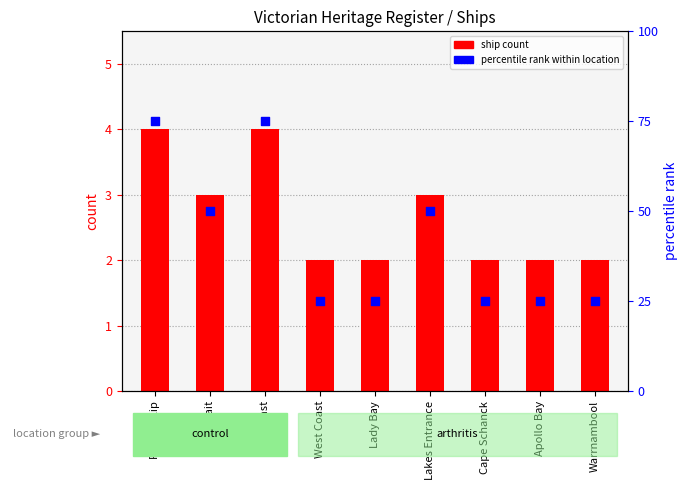

What is the total value across all series at Lady Bay?

27